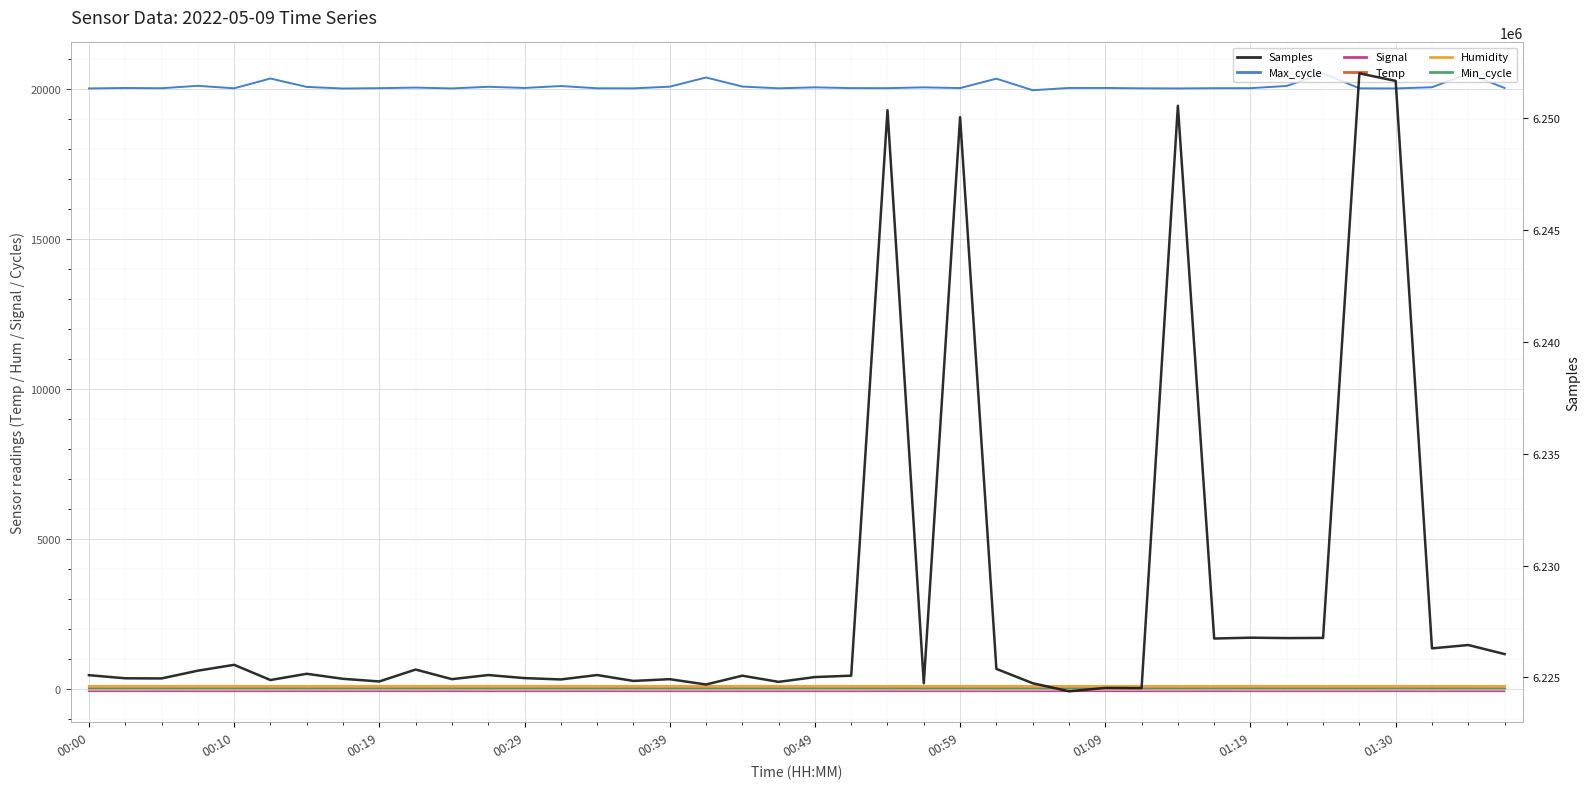

Reading left to right, what are all the values shown in this chart?

Max_cycle: 20011.0	20026.0	20018.0	20098.0	20015.0	20341.0	20062.0	20008.0	20020.0	20039.0	20011.0	20066.0	20027.0	20091.0	20016.0	20014.0	20069.0	20376.0	20074.0	20015.0	20047.0	20022.0	20020.0	20047.0	20023.0	20336.0	19951.0	20027.0	20027.0	20015.0	20011.0	20019.0	20020.0	20094.0	20514.0	20014.0	20011.0	20051.0	20500.0	20027.0
Signal: -90.0	-91.0	-90.0	-91.0	-91.0	-91.0	-90.0	-91.0	-90.0	-91.0	-90.0	-92.0	-91.0	-91.0	-90.0	-91.0	-91.0	-91.0	-91.0	-91.0	-91.0	-92.0	-90.0	-91.0	-91.0	-91.0	-91.0	-90.0	-91.0	-91.0	-91.0	-90.0	-91.0	-91.0	-91.0	-91.0	-90.0	-91.0	-90.0	-90.0
Temp: 7.1	7.1	7.1	7.1	7.0	7.0	7.0	7.0	7.1	7.0	7.1	7.1	7.0	7.1	7.0	7.0	7.0	7.1	7.1	7.1	7.1	7.0	7.0	6.9	6.8	6.8	6.7	6.7	6.7	6.7	6.7	6.7	6.7	6.7	6.7	6.7	6.7	6.7	6.6	6.5
Humidity: 99.9	99.9	99.9	99.9	99.9	99.9	99.9	99.9	99.9	99.9	99.9	99.9	99.9	99.9	99.9	99.9	99.9	99.9	99.9	99.9	99.9	99.9	99.9	99.9	99.9	99.9	99.9	99.9	99.9	99.9	99.9	99.9	99.9	99.9	99.9	99.9	99.9	99.9	99.9	99.9
Min_cycle: 22.0	22.0	22.0	22.0	22.0	22.0	22.0	22.0	22.0	22.0	22.0	22.0	22.0	22.0	22.0	22.0	22.0	22.0	22.0	22.0	22.0	22.0	22.0	22.0	22.0	22.0	22.0	22.0	22.0	22.0	22.0	22.0	22.0	22.0	22.0	22.0	22.0	22.0	22.0	22.0
Samples: 6225095.0	6224956.0	6224949.0	6225296.0	6225558.0	6224878.0	6225157.0	6224932.0	6224814.0	6225347.0	6224917.0	6225101.0	6224964.0	6224904.0	6225101.0	6224837.0	6224916.0	6224678.0	6225072.0	6224796.0	6225010.0	6225073.0	6250371.0	6224733.0	6250057.0	6225376.0	6224735.0	6224373.0	6224525.0	6224516.0	6250568.0	6226735.0	6226772.0	6226754.0	6226762.0	6252019.0	6251681.0	6226295.0	6226444.0	6226039.0